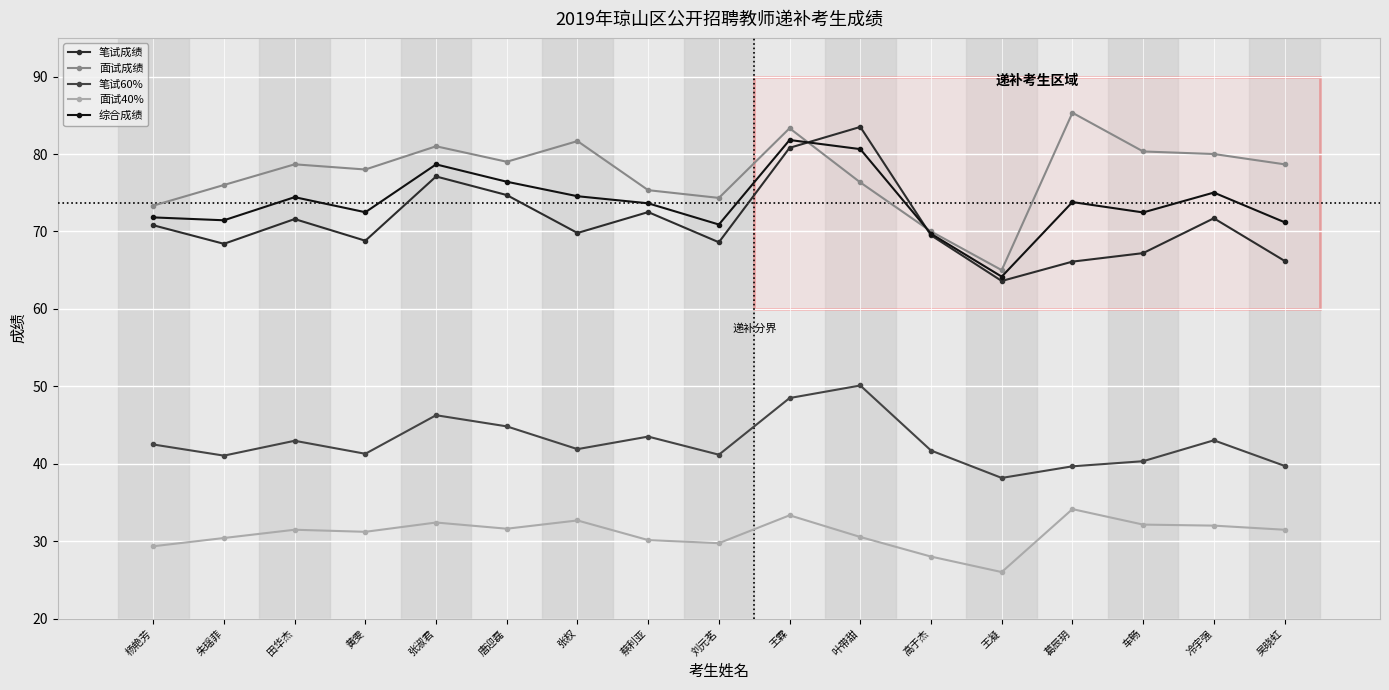

True or false: 面试成绩 and 面试40% intersect in this chart.

False